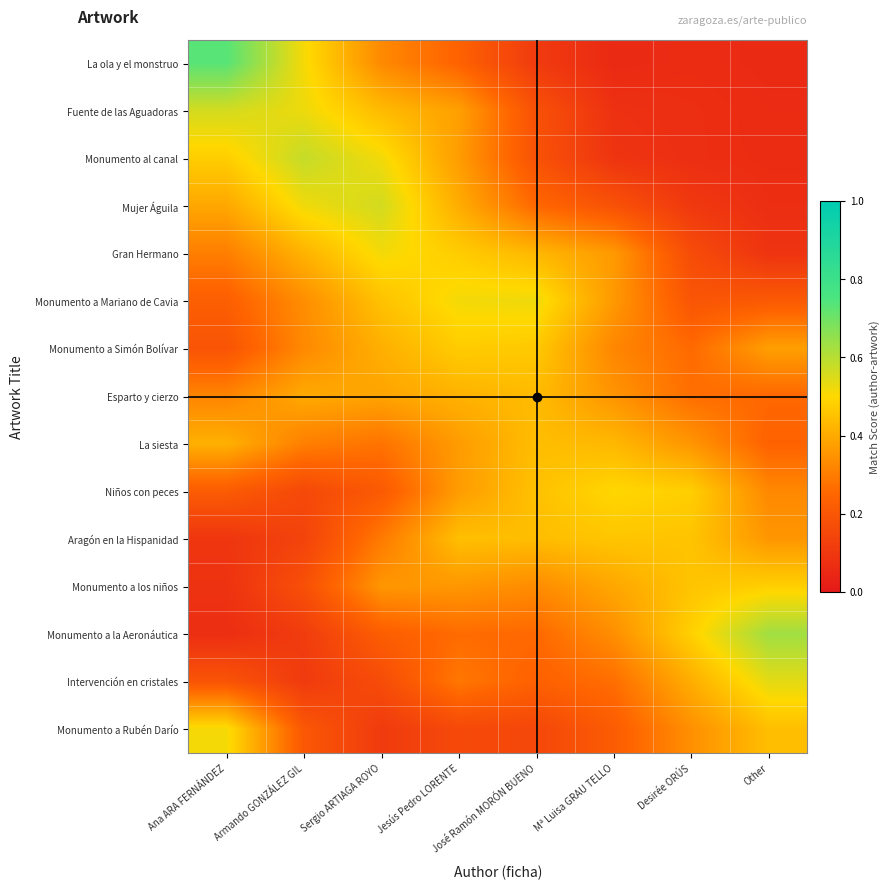

What is the smallest value displayed?

0.1